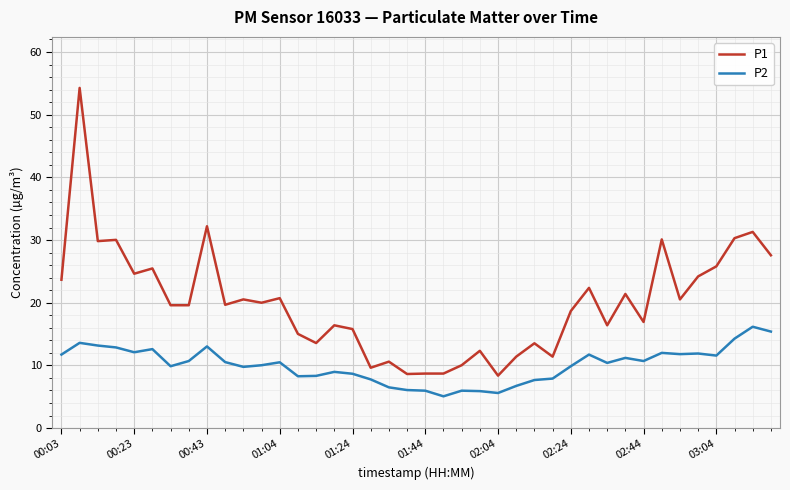

Which series has the largest total across all categories?

P1